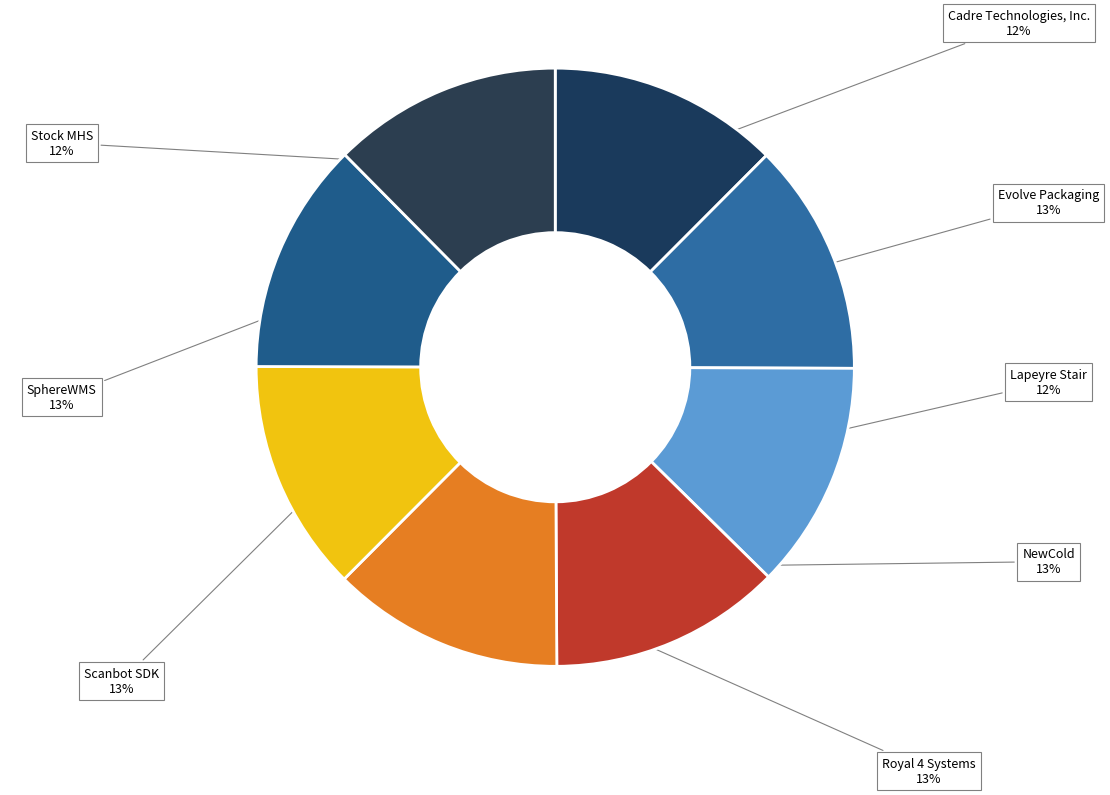

Approximately how many times larger is the value at Evolve Packaging compared to NewCold?

1.0